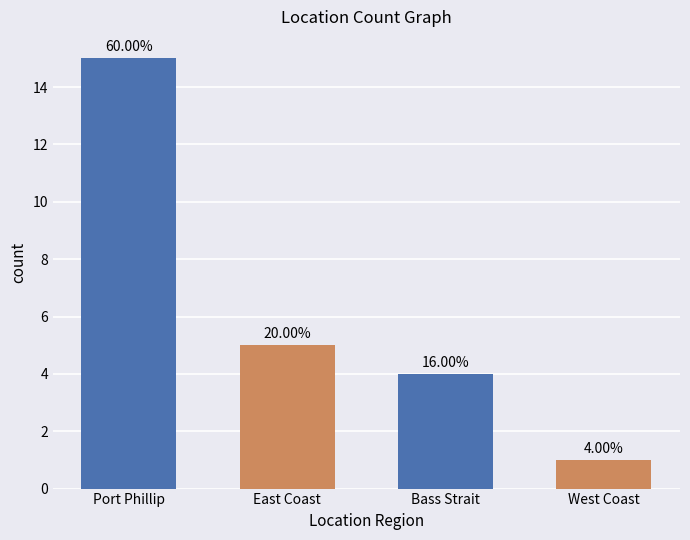

What is the maximum value shown in the chart?

15